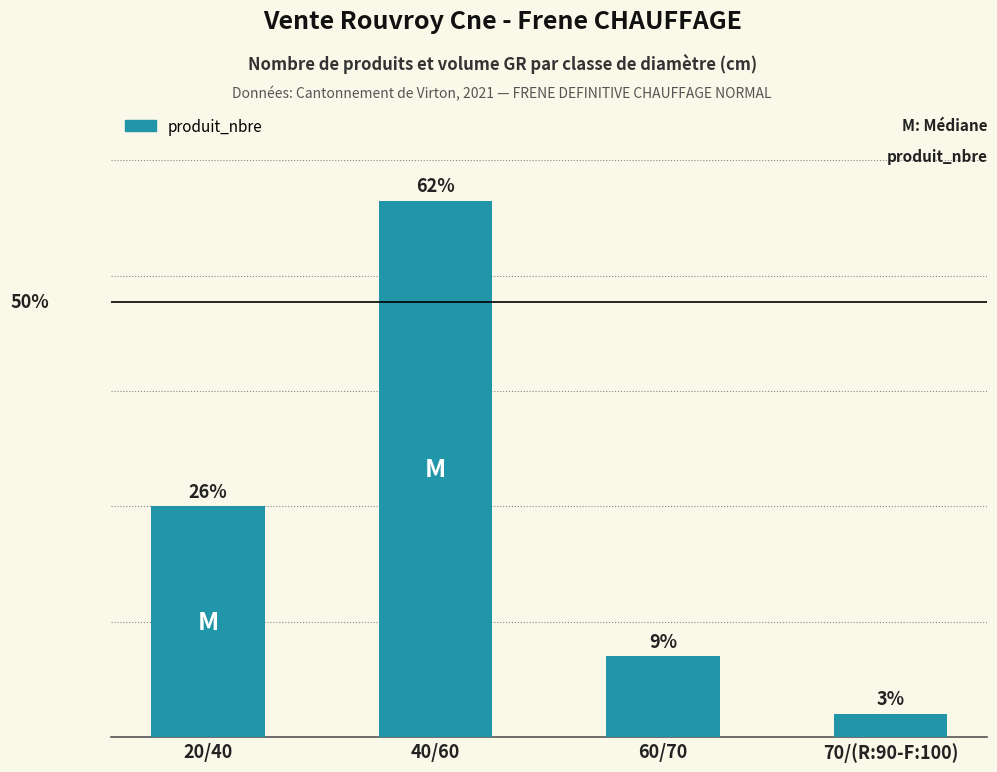

Are the bars horizontal?

No